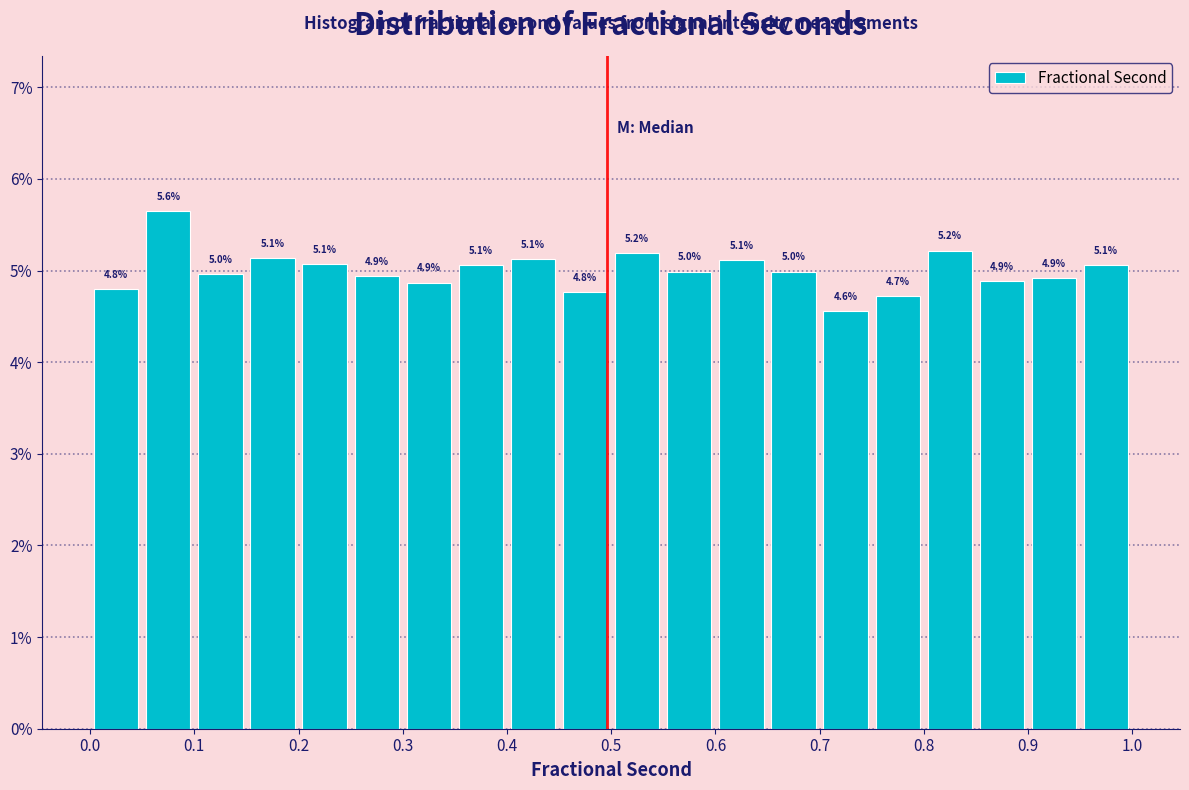

Over which range of the x-axis is the bar tallest?

0.05 to 0.10